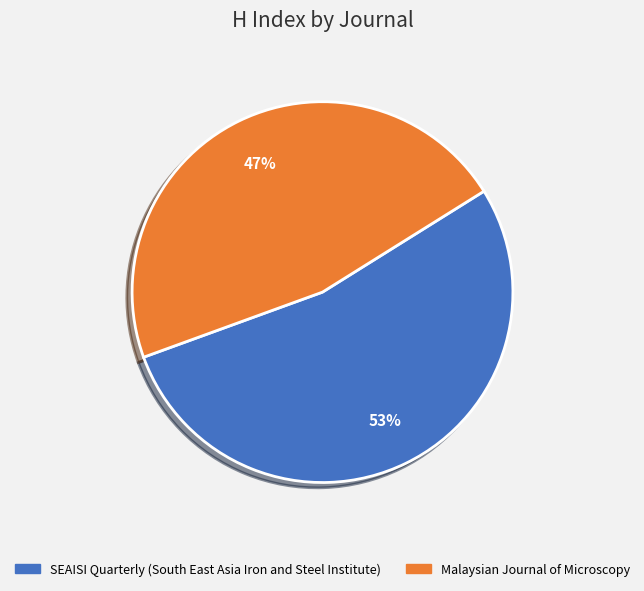

To the nearest percent, what percentage of the pie is SEAISI Quarterly (South East Asia Iron and Steel Institute)?

53%